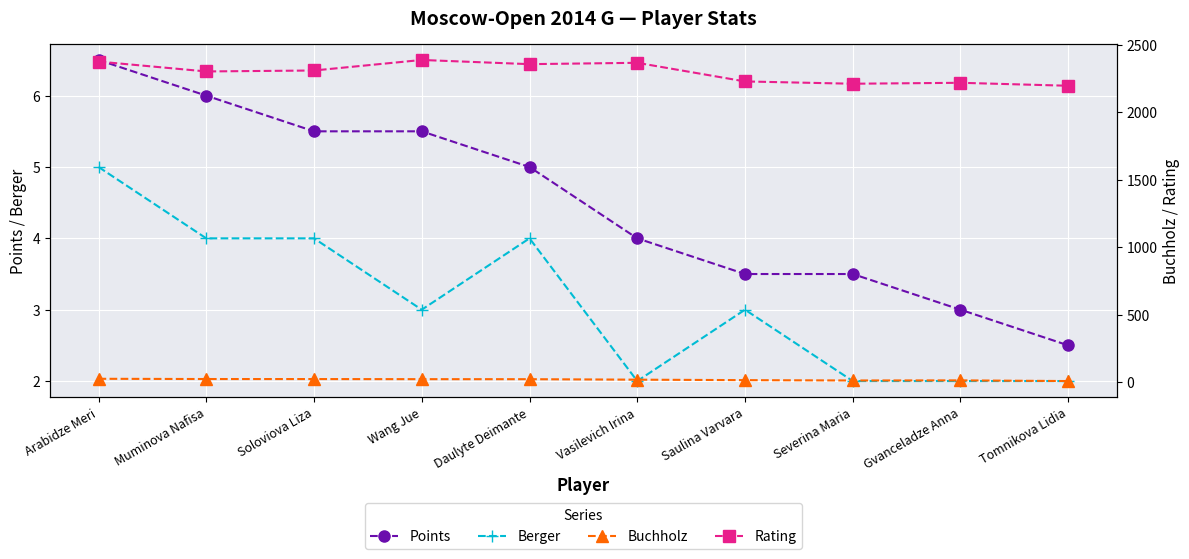

List the labels in order of Buchholz value, smallest first.

Tomnikova Lidia, Severina Maria, Gvanceladze Anna, Saulina Varvara, Vasilevich Irina, Daulyte Deimante, Wang Jue, Soloviova Liza, Muminova Nafisa, Arabidze Meri